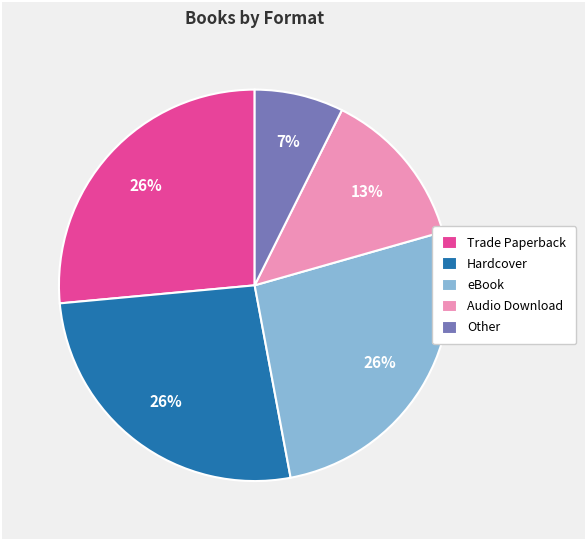

Does Trade Paperback account for over 50% of the chart?

No